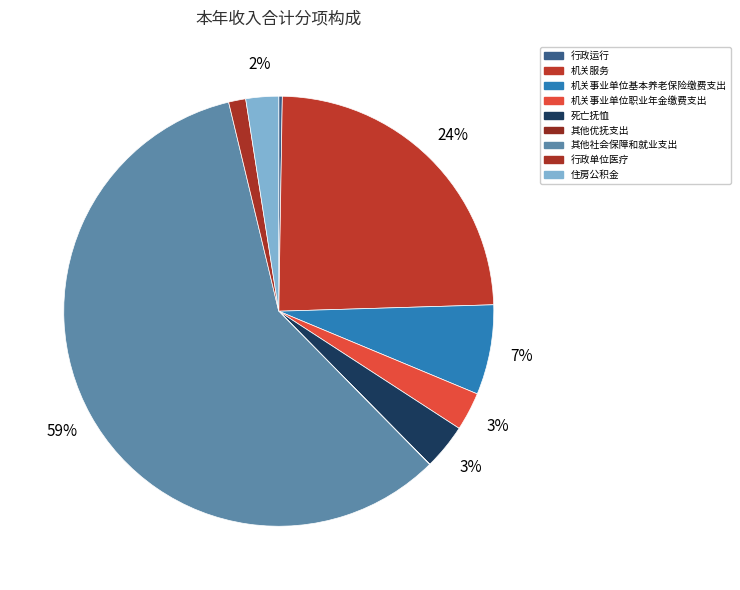

Between 死亡抚恤 and 机关服务, which is larger?

机关服务